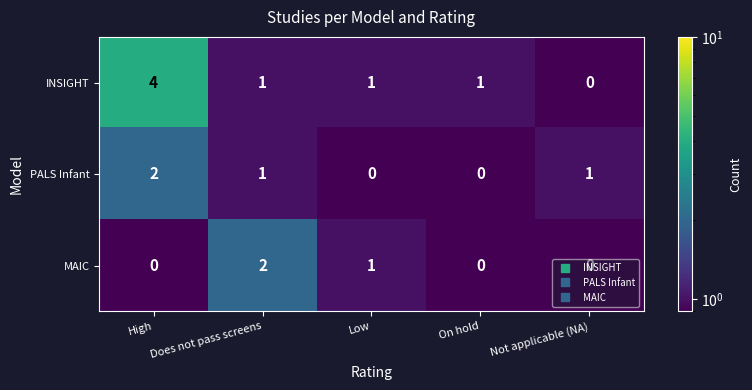

At which label is MAIC closest to 1?

Low